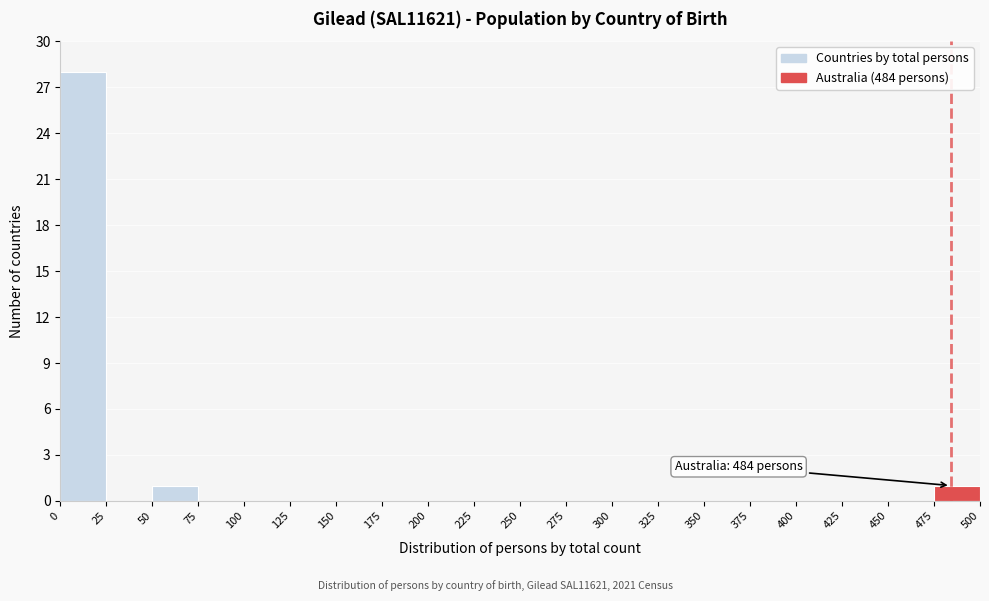

Which range on the x-axis has the tallest bar?

0 to 25